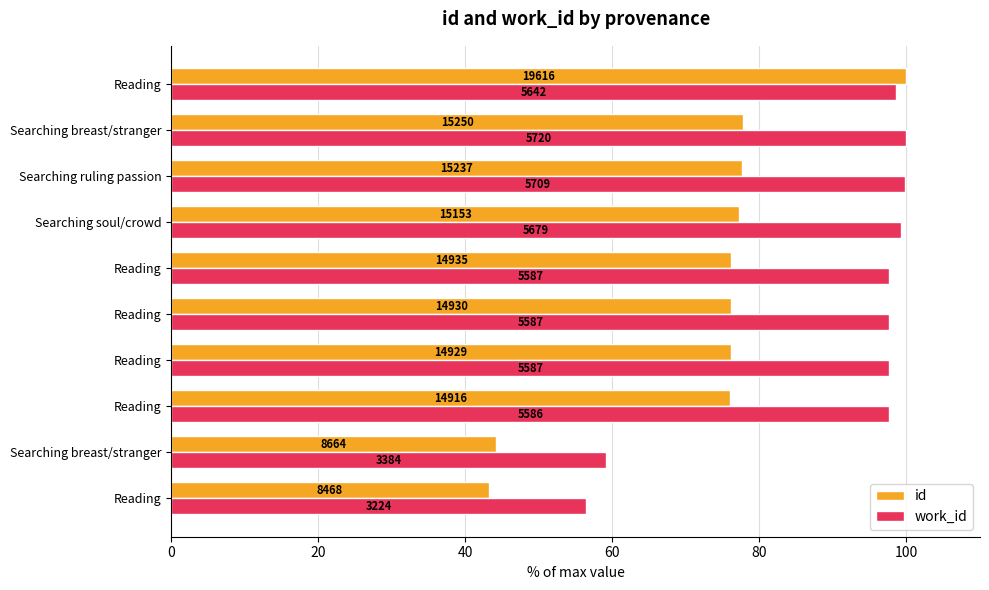

What are all the series names shown in the legend?

id, work_id